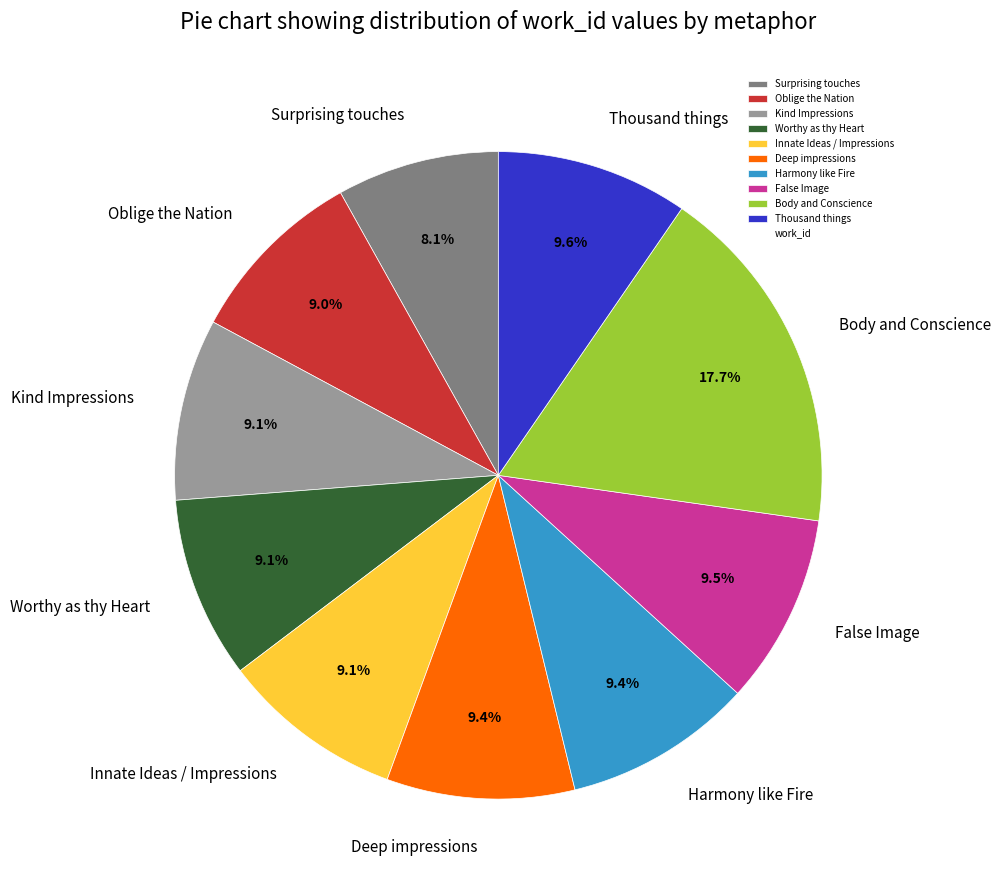

Count the number of slices in the pie.

10